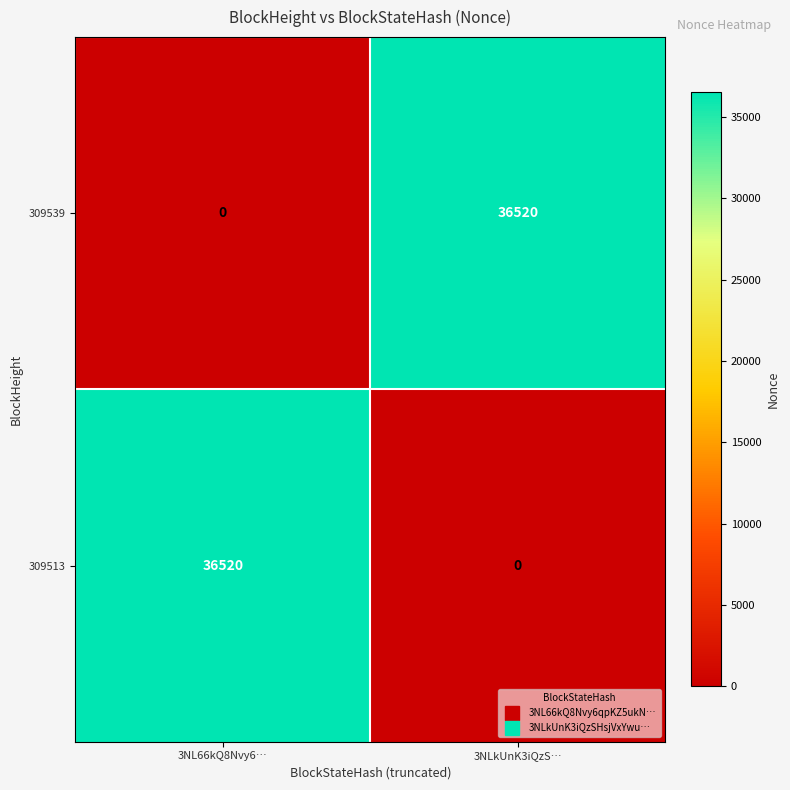

How many categories are shown in the chart?

2